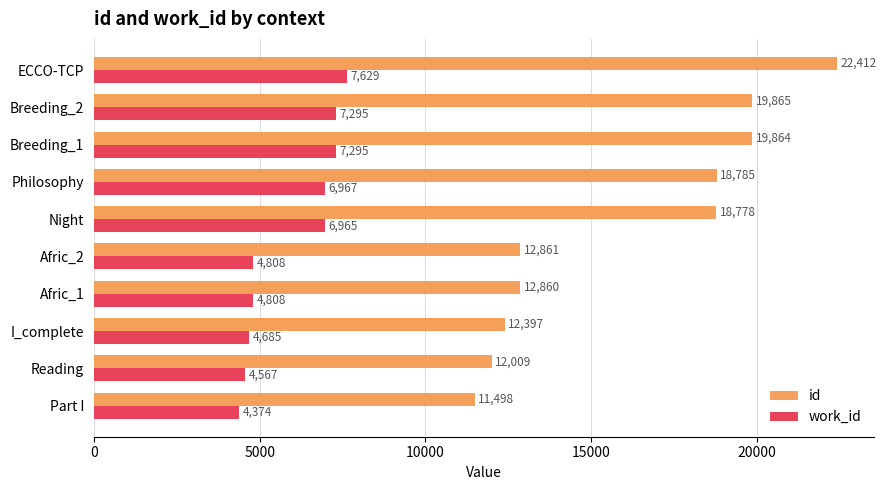

Which series has the largest total across all categories?

id